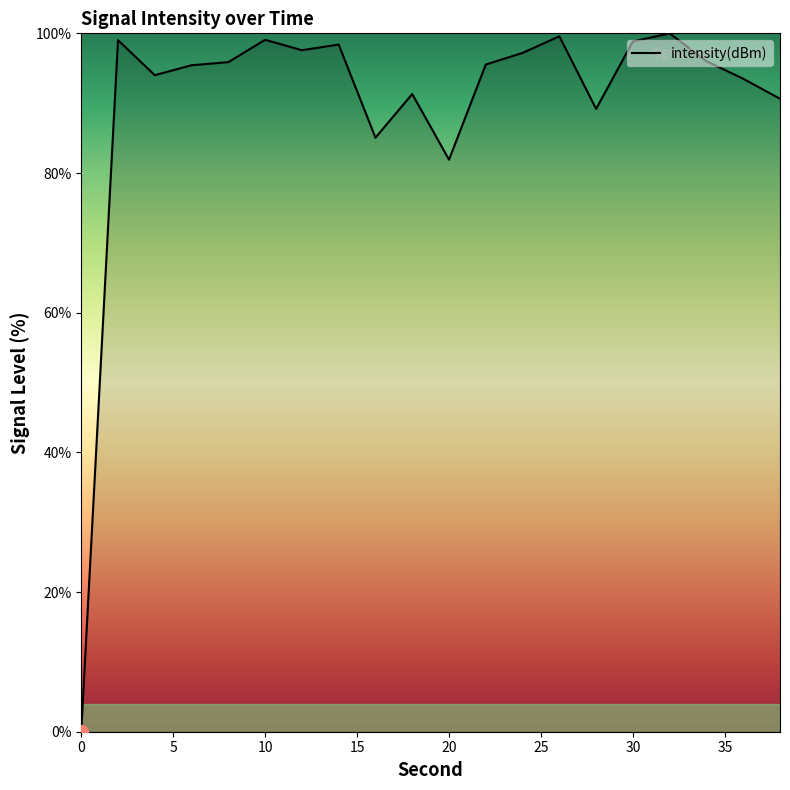

What is the maximum value shown in the chart?

100.0